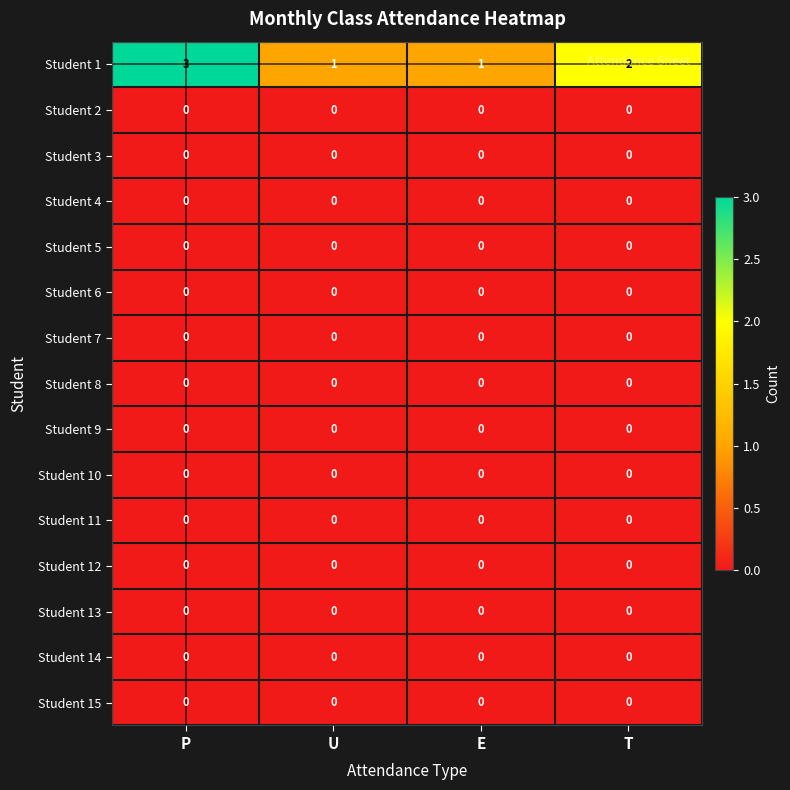

Between U and T, which series saw the biggest shift?

Student 1